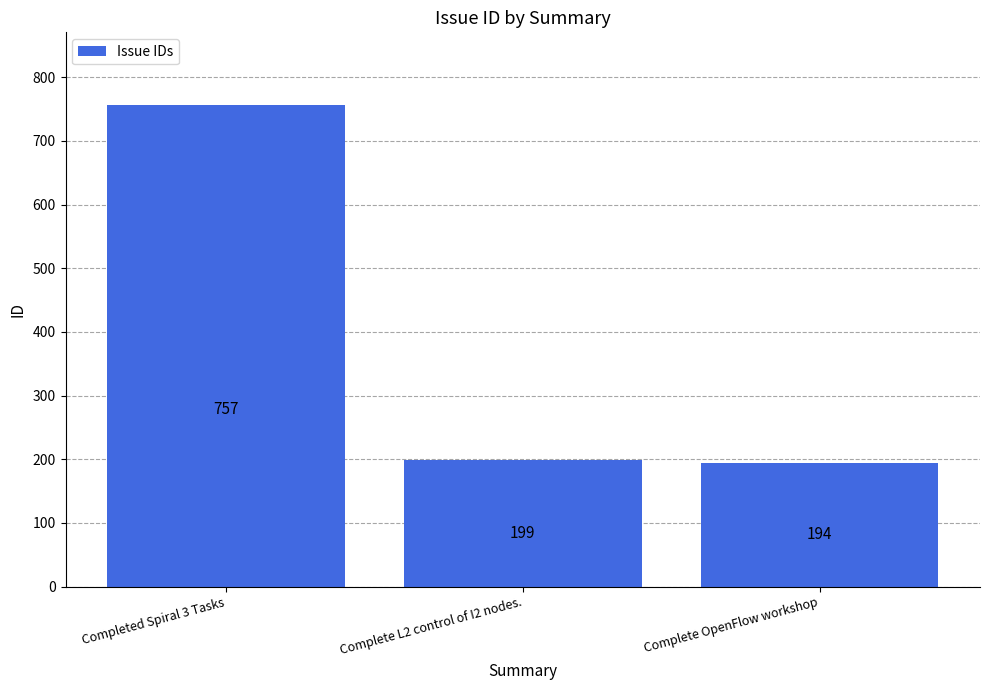

What is the change in value from Completed Spiral 3 Tasks to Complete OpenFlow workshop?

-563